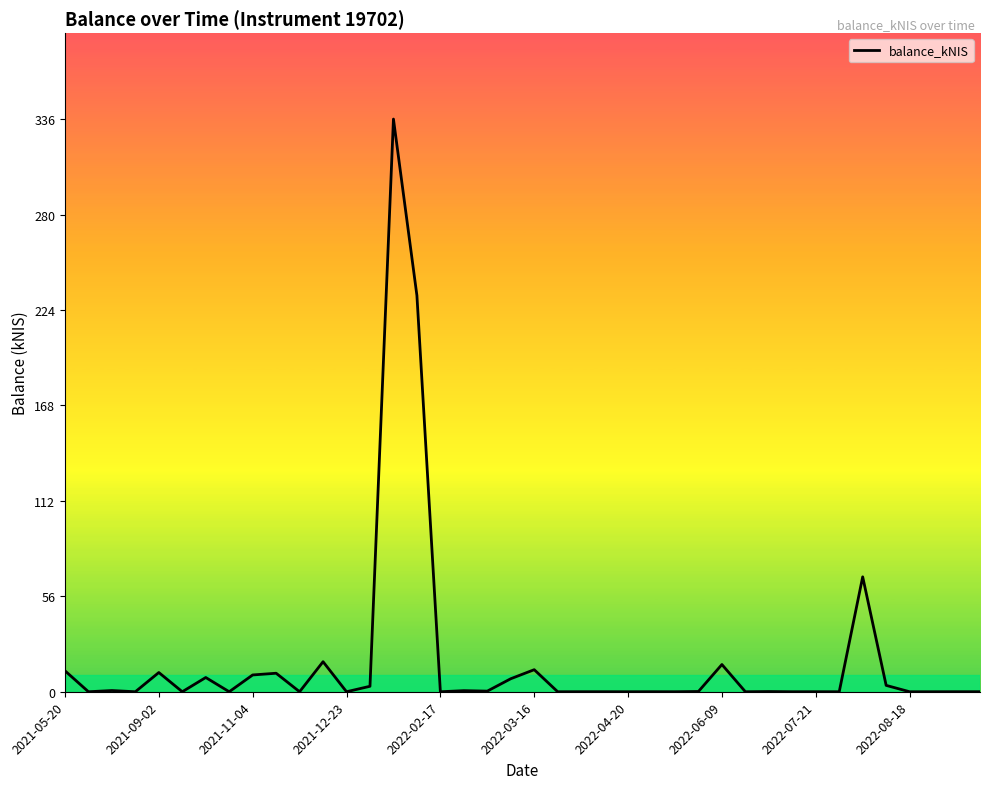

Count the number of categories in the chart.

40